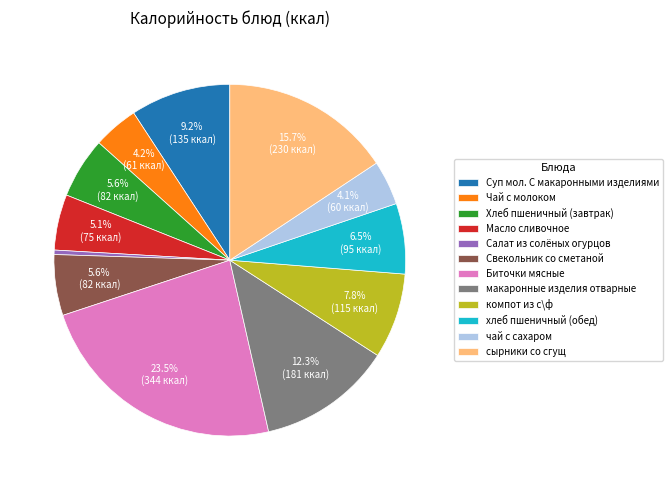

To the nearest percent, what is the combined percentage of Биточки мясные and чай с сахаром?

28%